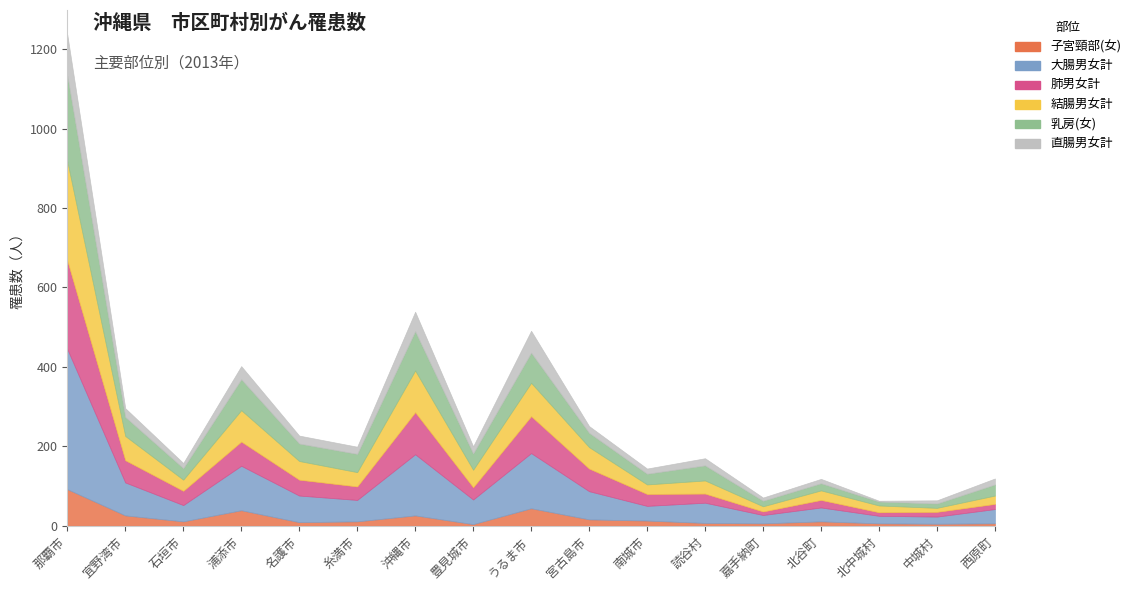

How many values in the 直腸男女計 series are below 18?

8